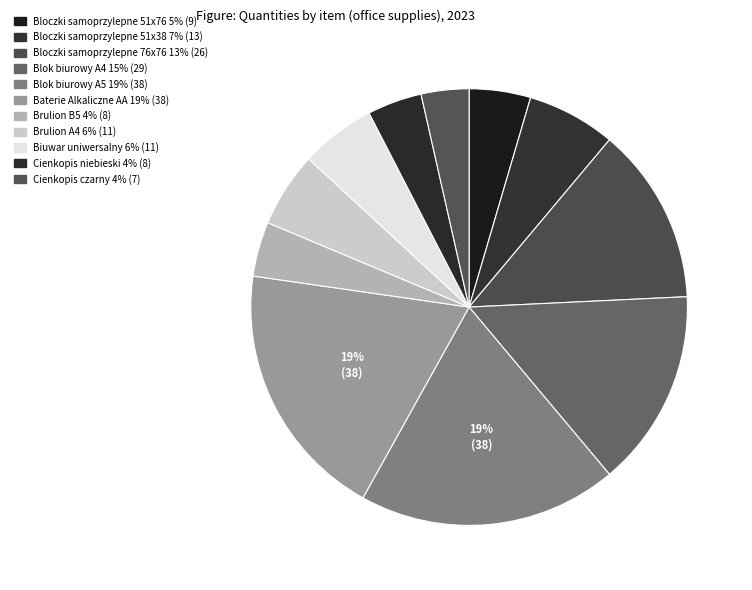

Count the number of slices in the pie.

11